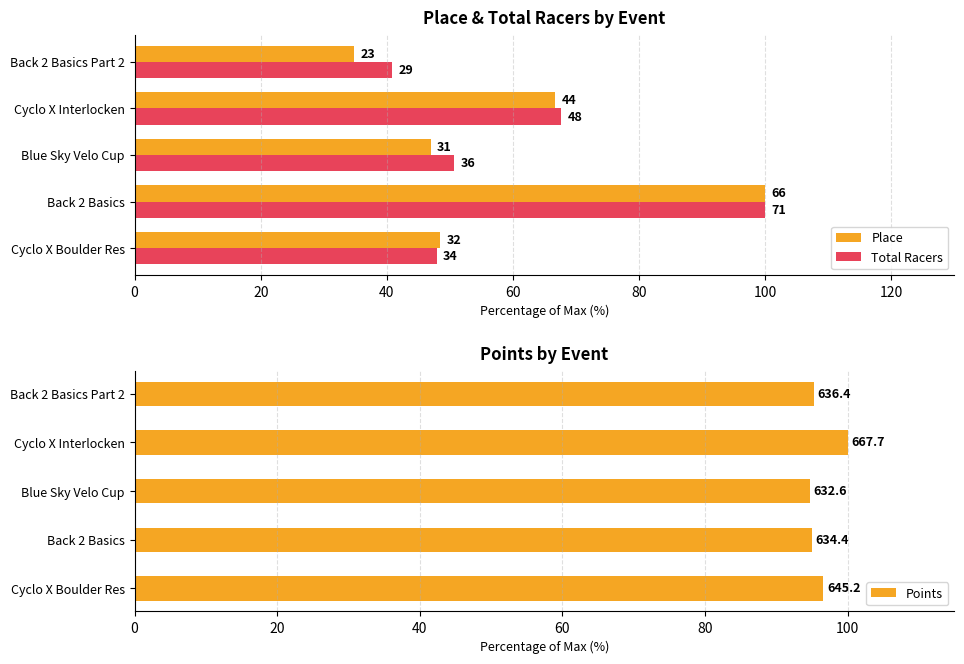

Rank the series at 40 from lowest to highest value.

Place, Total Racers, Points